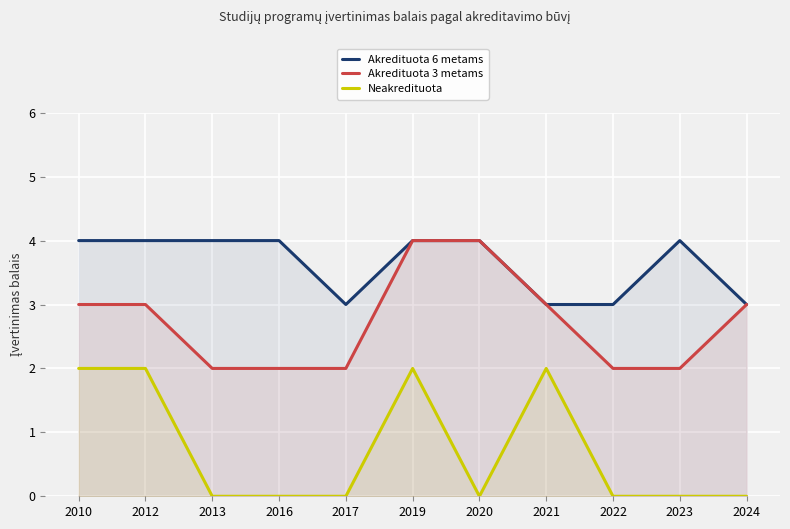

At how many categories does at least one series exceed 3?

7